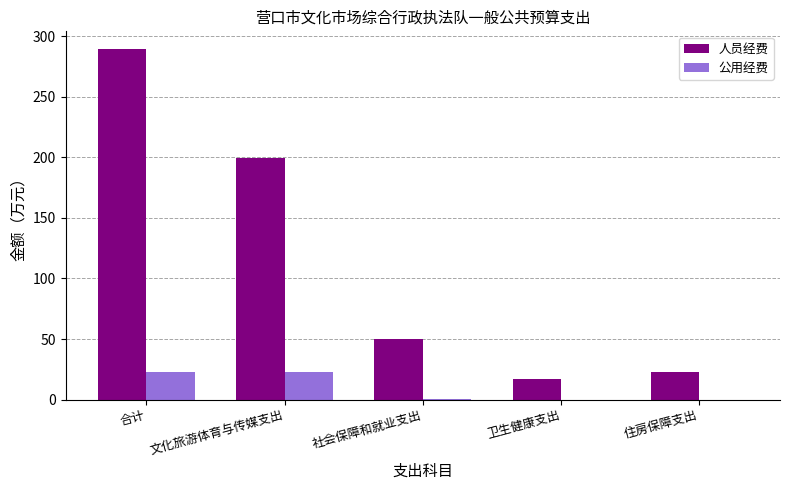

Between 文化旅游体育与传媒支出 and 住房保障支出, which series saw the biggest shift?

人员经费